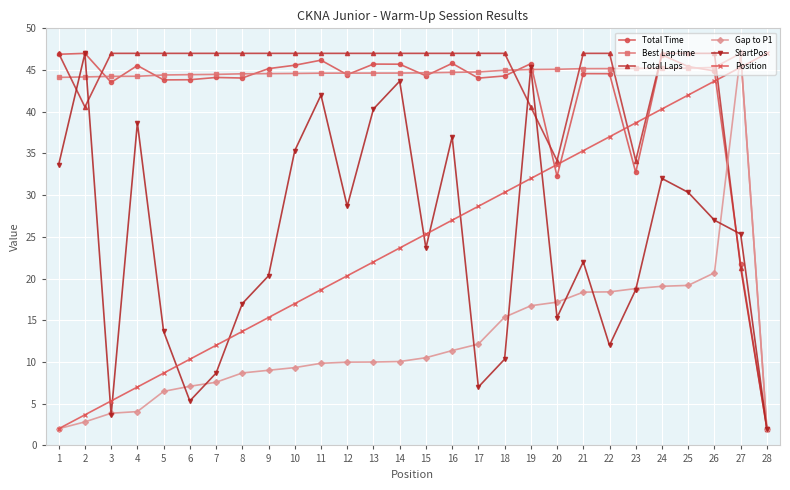

Which series changed the most between 8 and 13?

StartPos